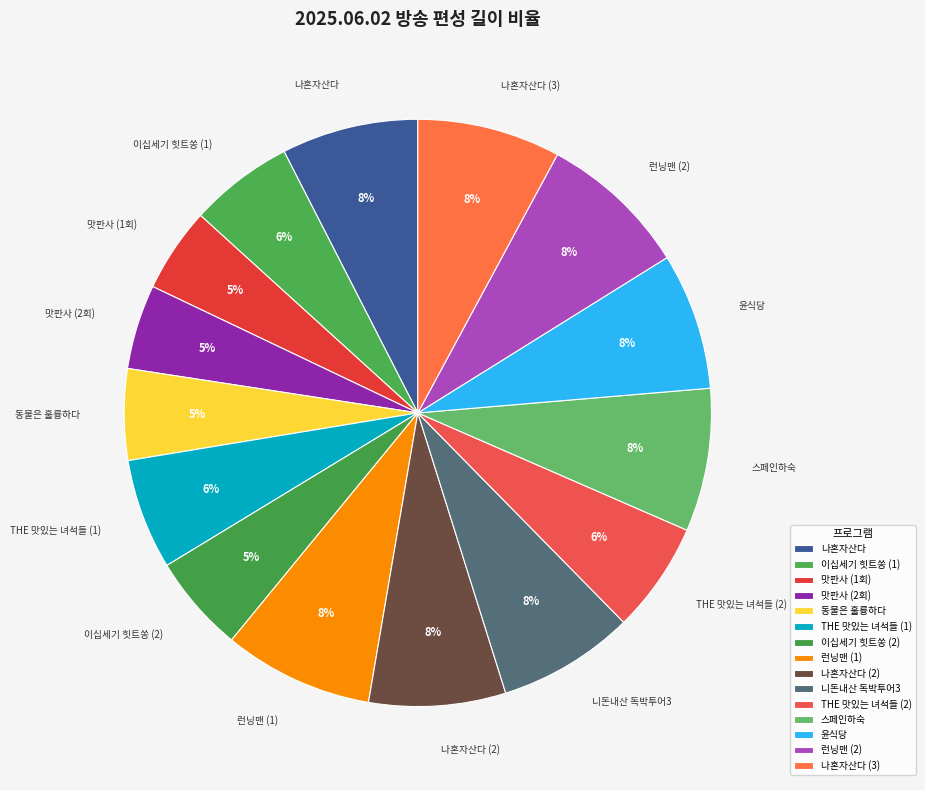

How many segments does this pie chart have?

15